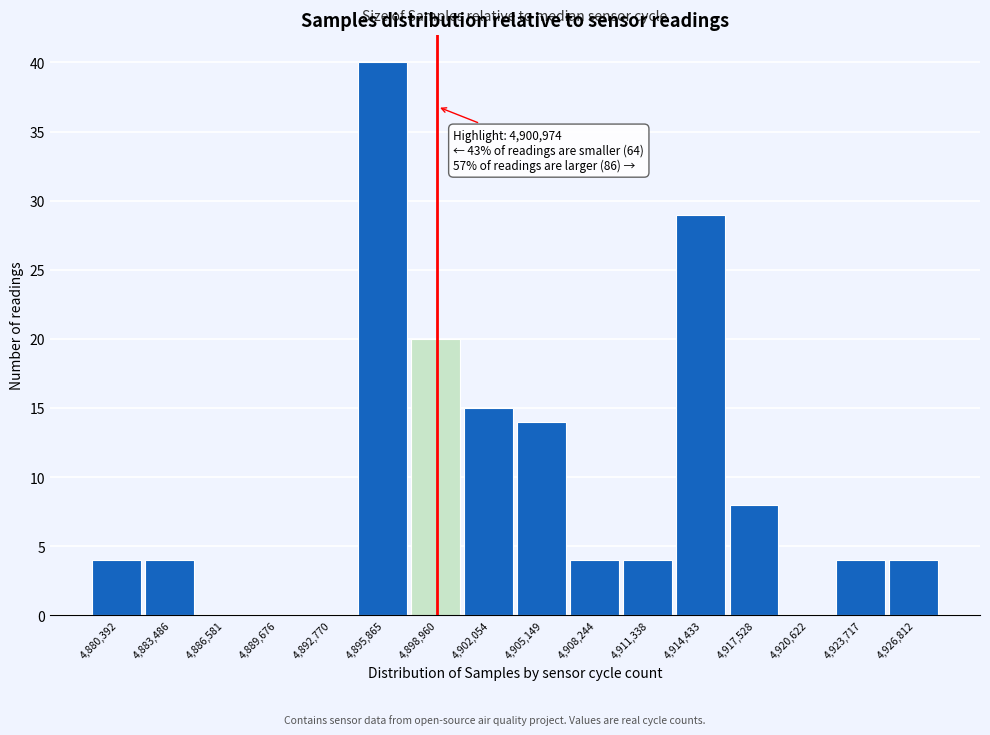

Reading right to left, what are all the values shown in this chart?

4,926,812=4	4,923,717=4	4,920,622=0	4,917,528=8	4,914,433=29	4,911,338=4	4,908,244=4	4,905,149=14	4,902,054=15	4,898,960=20	4,895,865=40	4,892,770=0	4,889,676=0	4,886,581=0	4,883,486=4	4,880,392=4